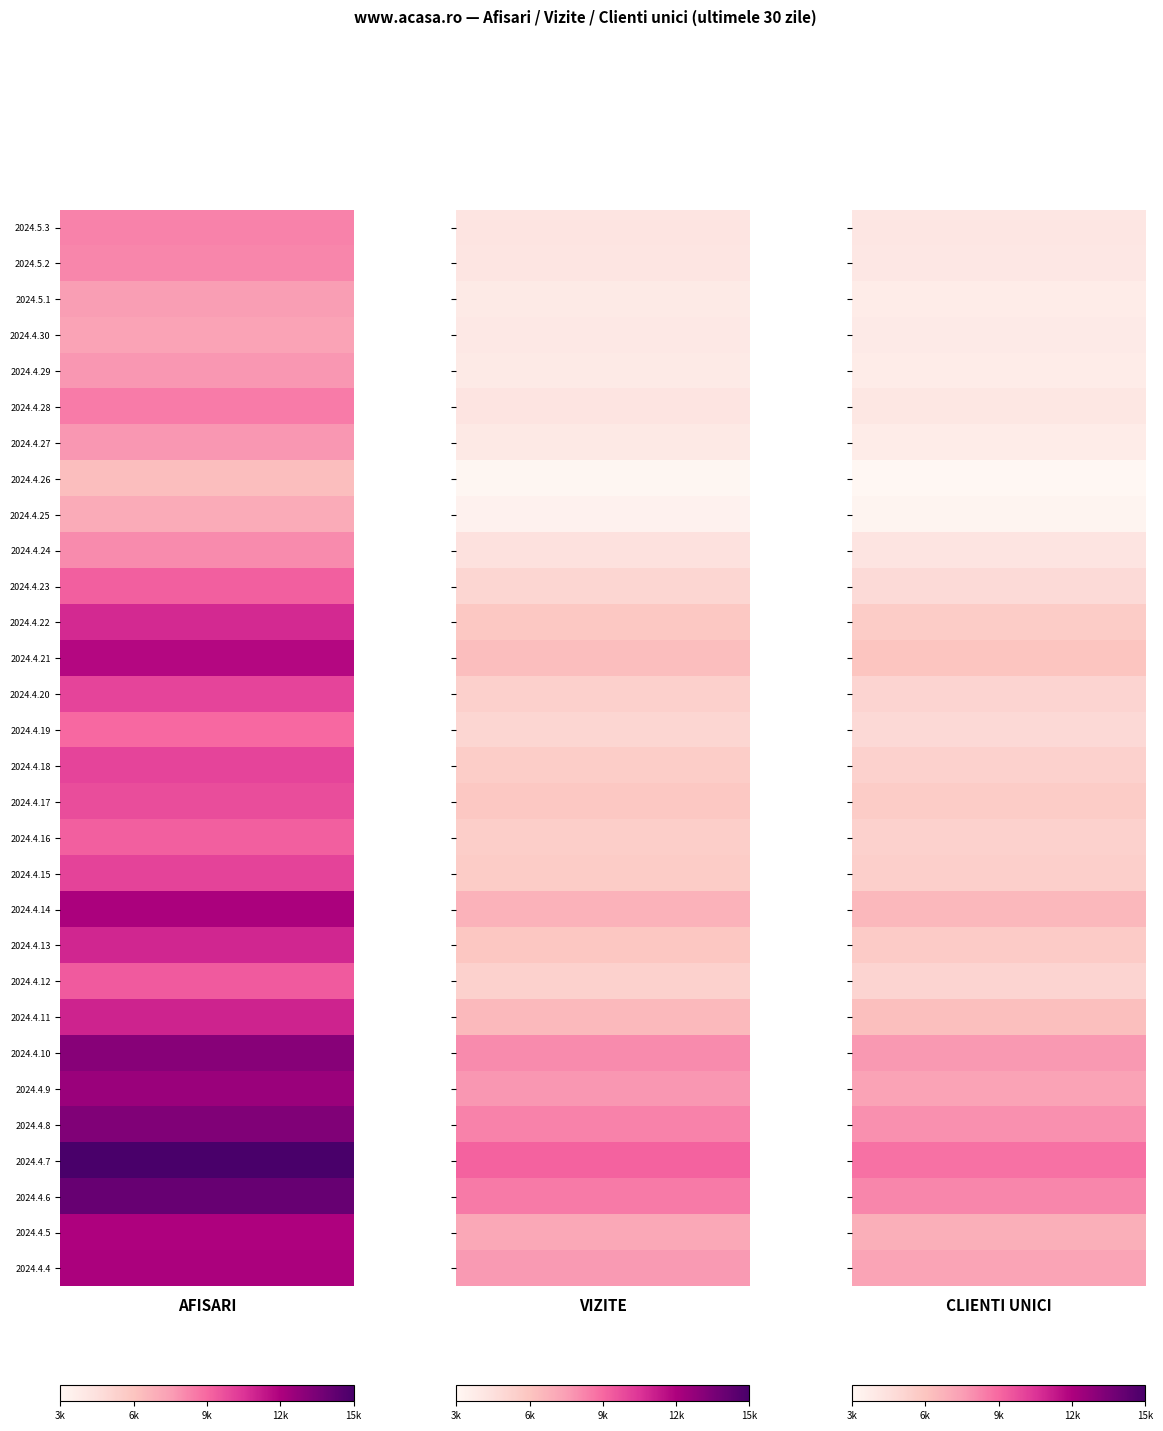

Between 2024.4.30 and 2024.4.25, which is larger?

2024.4.30